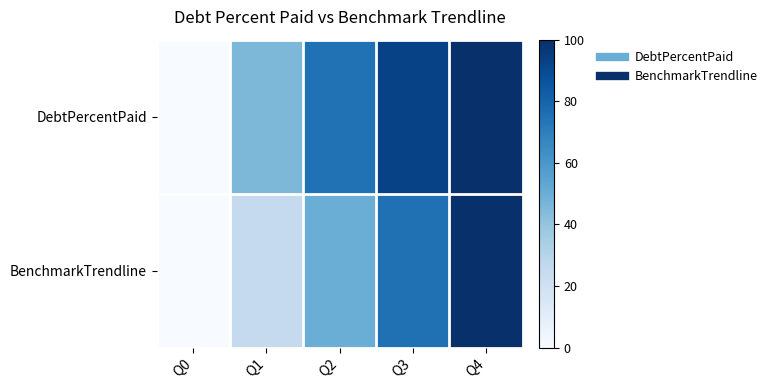

What is the spread (max minus min) of values at Q3?

17.8